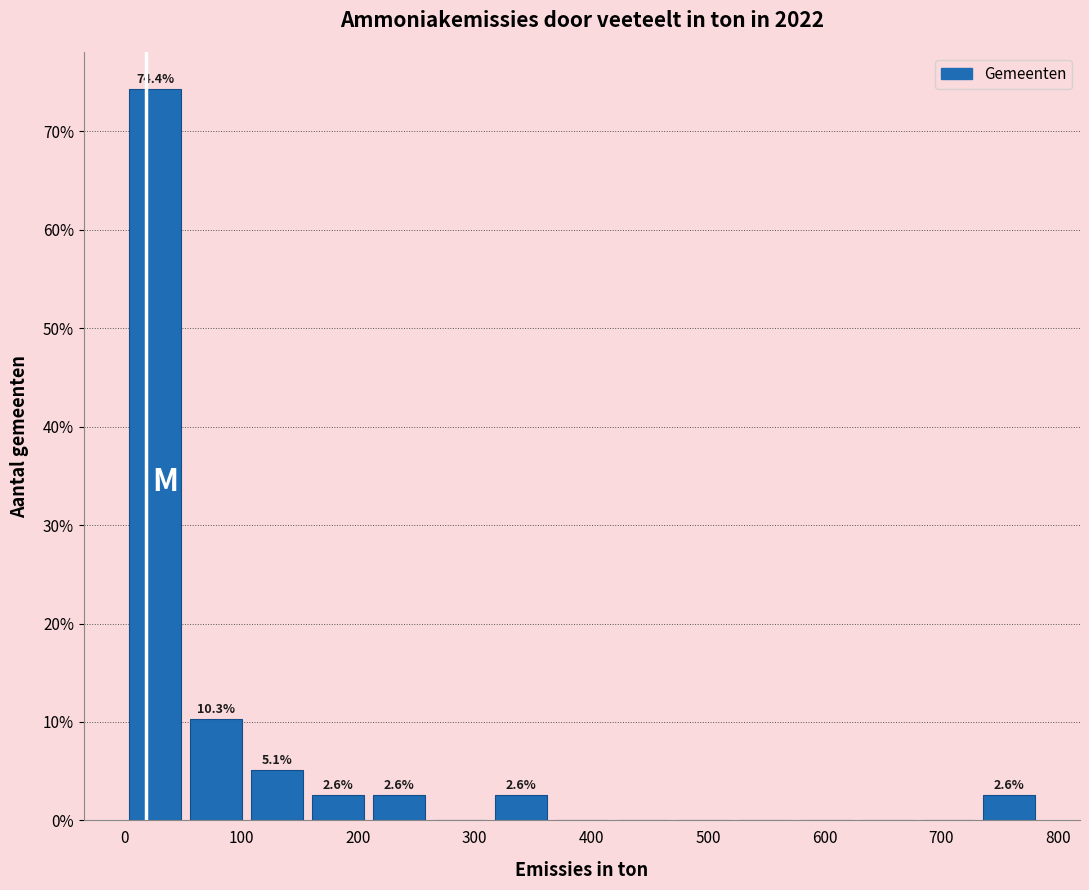

Which range on the x-axis has the tallest bar?

0 to 50